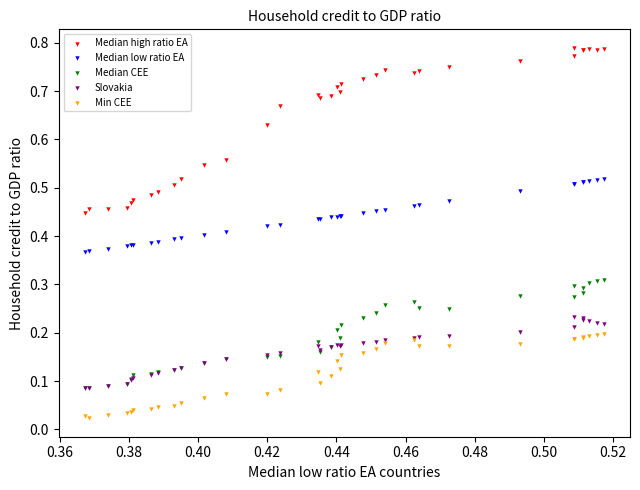

What are all the series names shown in the legend?

Median high ratio EA, Median low ratio EA, Median CEE, Slovakia, Min CEE